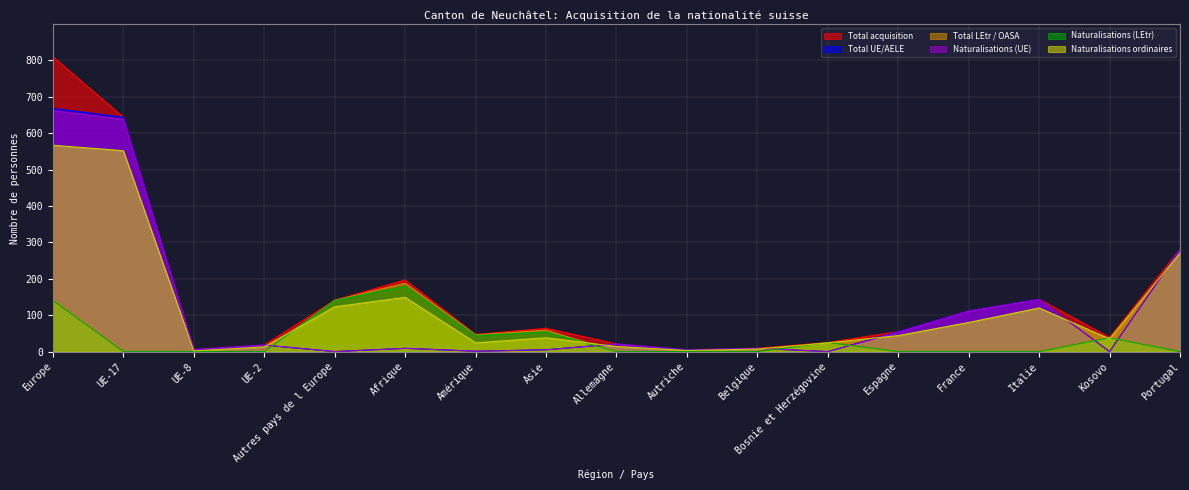

What is the label of the 10th point from the left?

Autriche